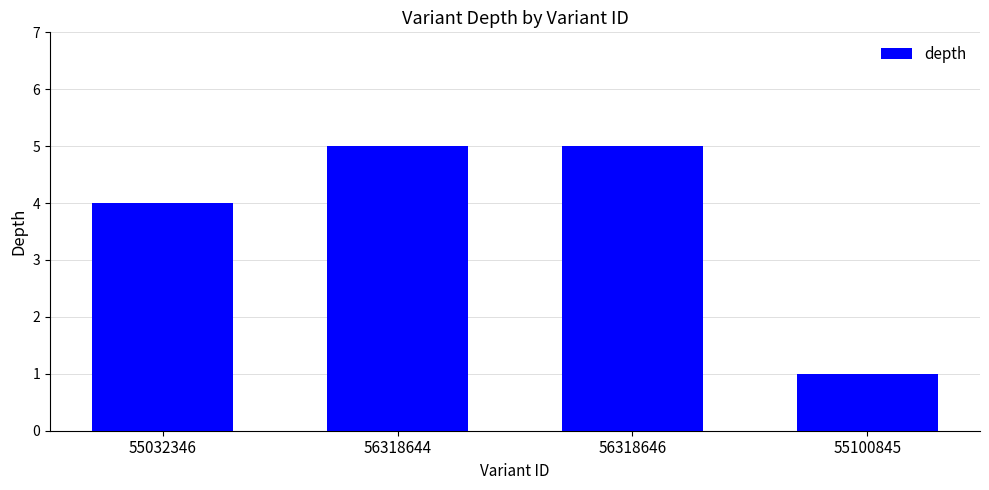

Reading left to right, list all the values displayed in this chart.

4	5	5	1